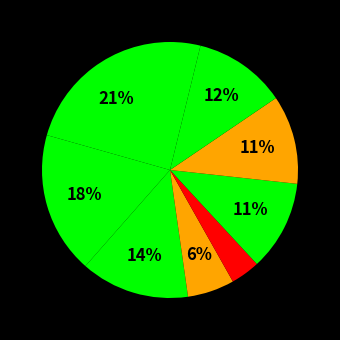

Count the number of slices in the pie.

9